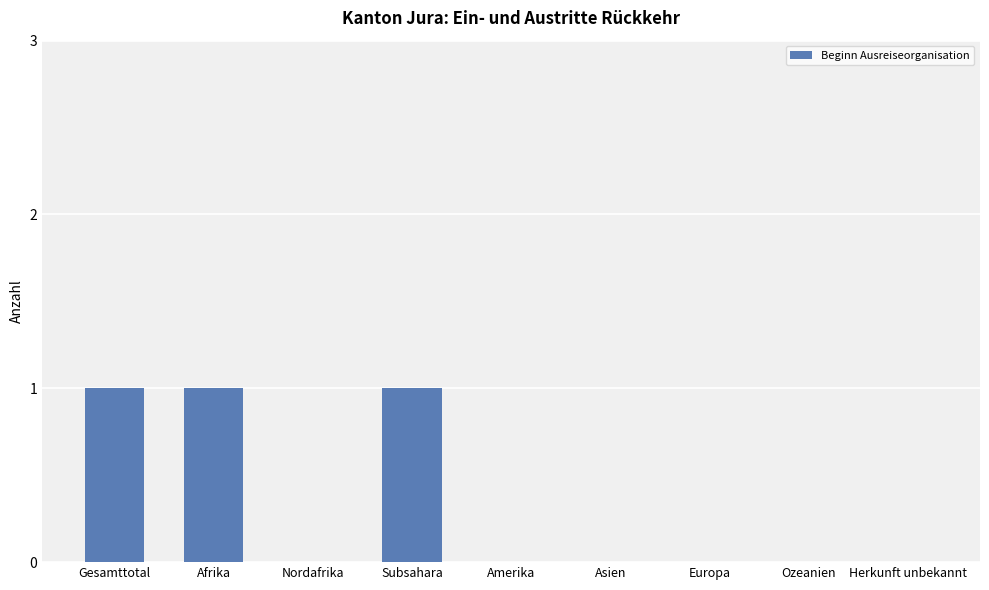

What is the sum of all values?

3